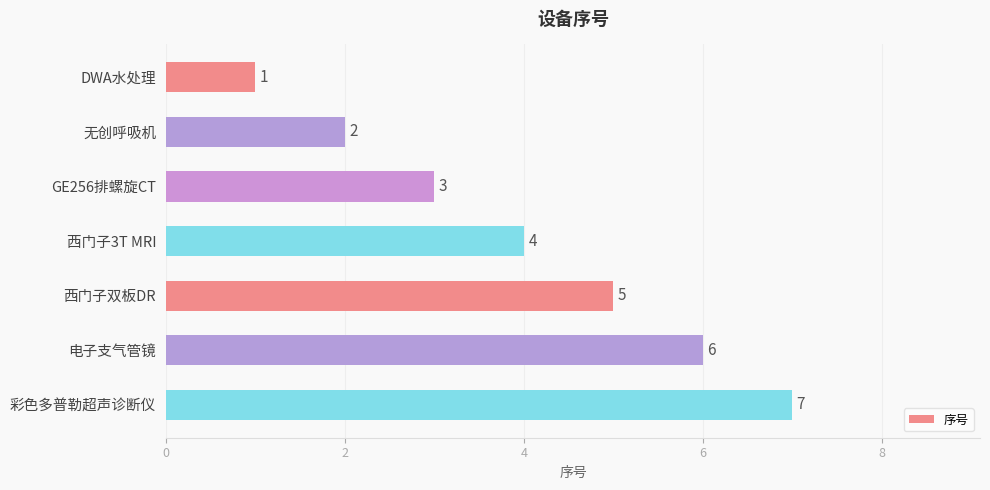

True or false: the data shows 4 at 彩色多普勒超声诊断仪.

False